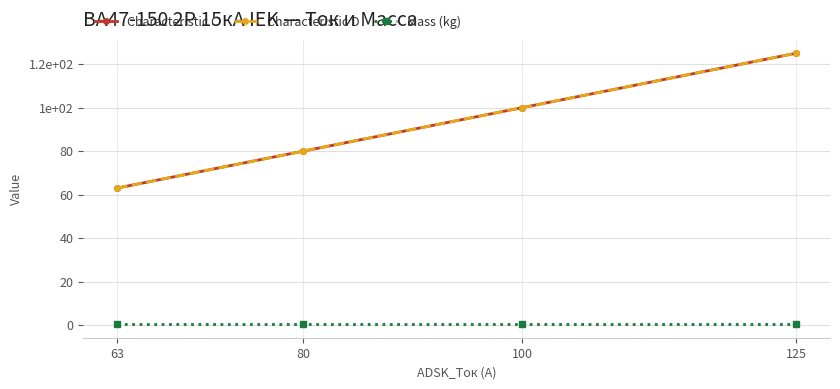

What is the difference between the second highest and minimum values in the Characteristic D series?

37.0